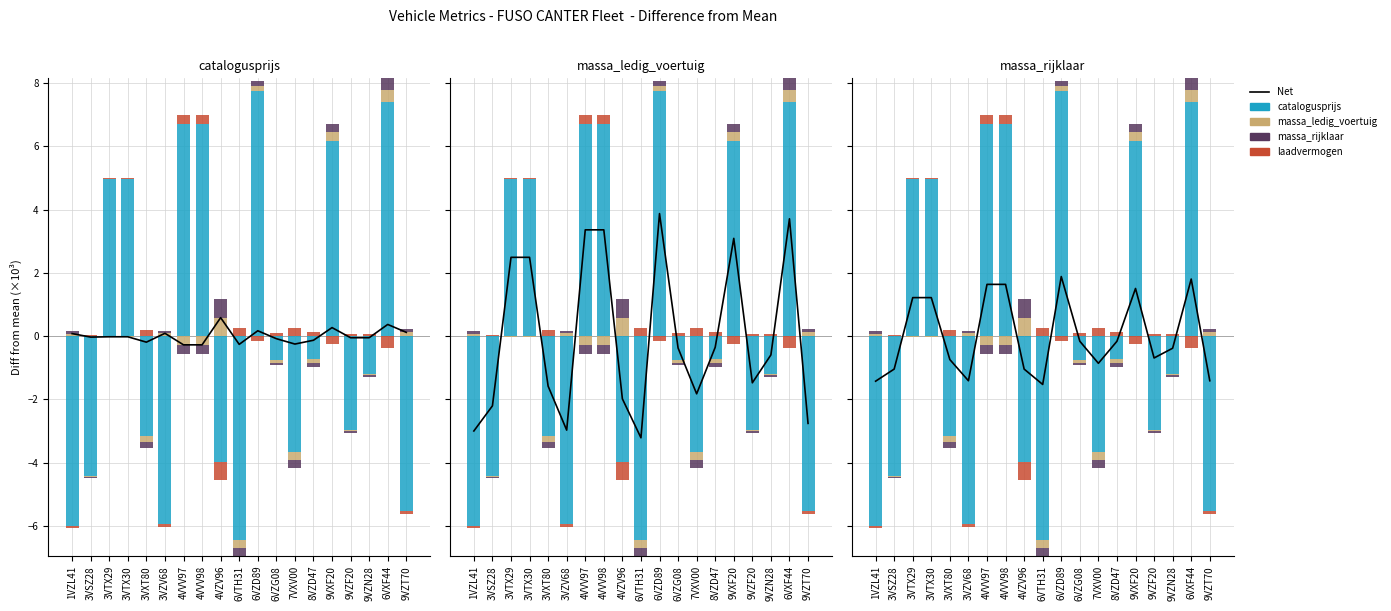

How many values in massa_ledig_voertuig are above zero?

7